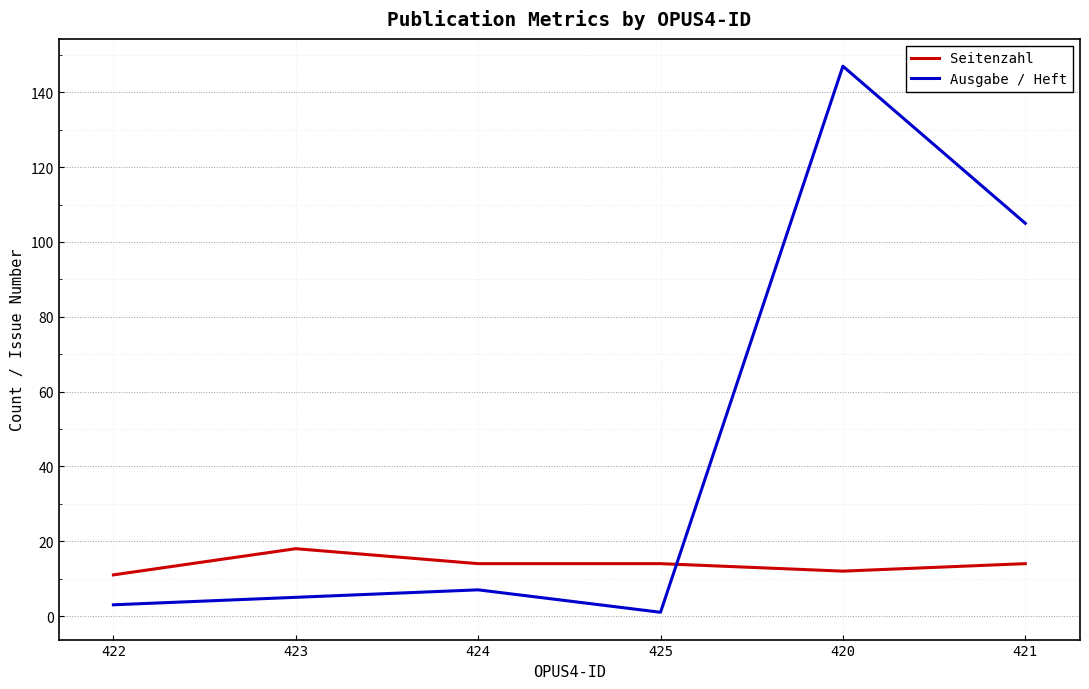

The value of Seitenzahl at 421 is 14. True or false?

True